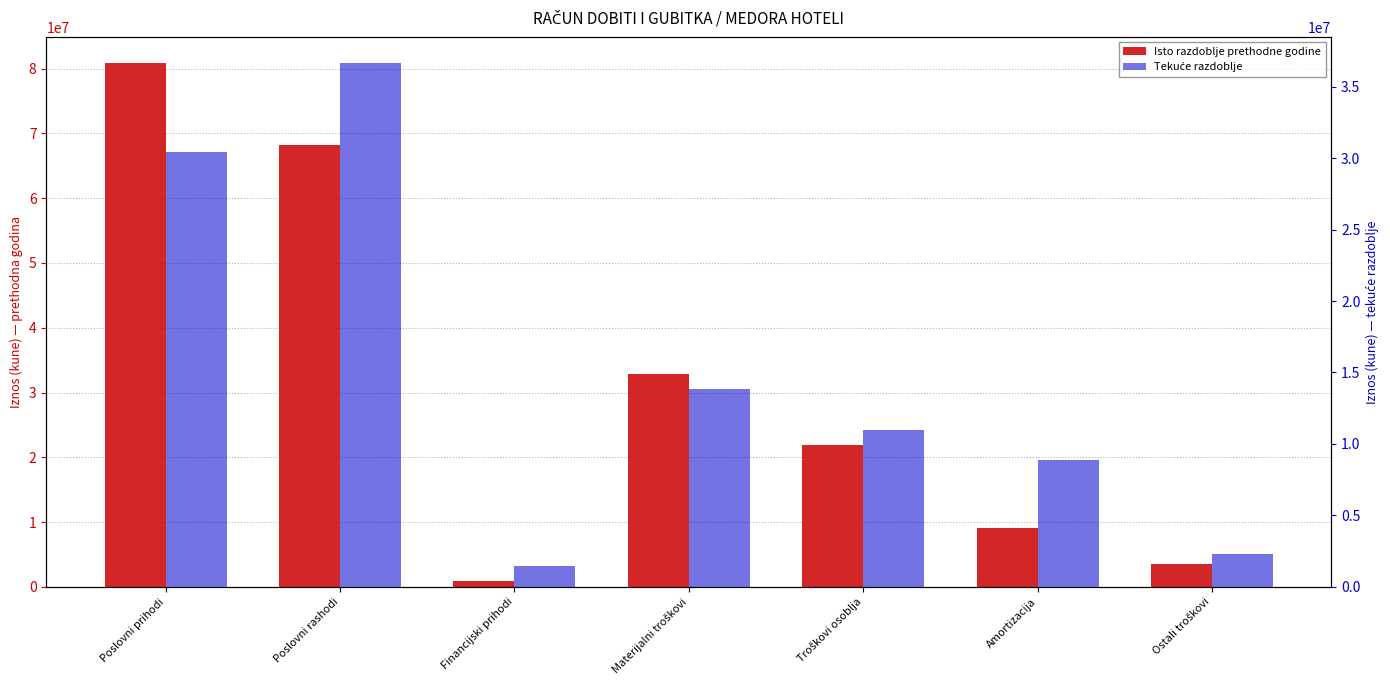

Rank the categories by Tekuće razdoblje value from lowest to highest.

Financijski prihodi, Ostali troškovi, Amortizacija, Troškovi osoblja, Materijalni troškovi, Poslovni prihodi, Poslovni rashodi